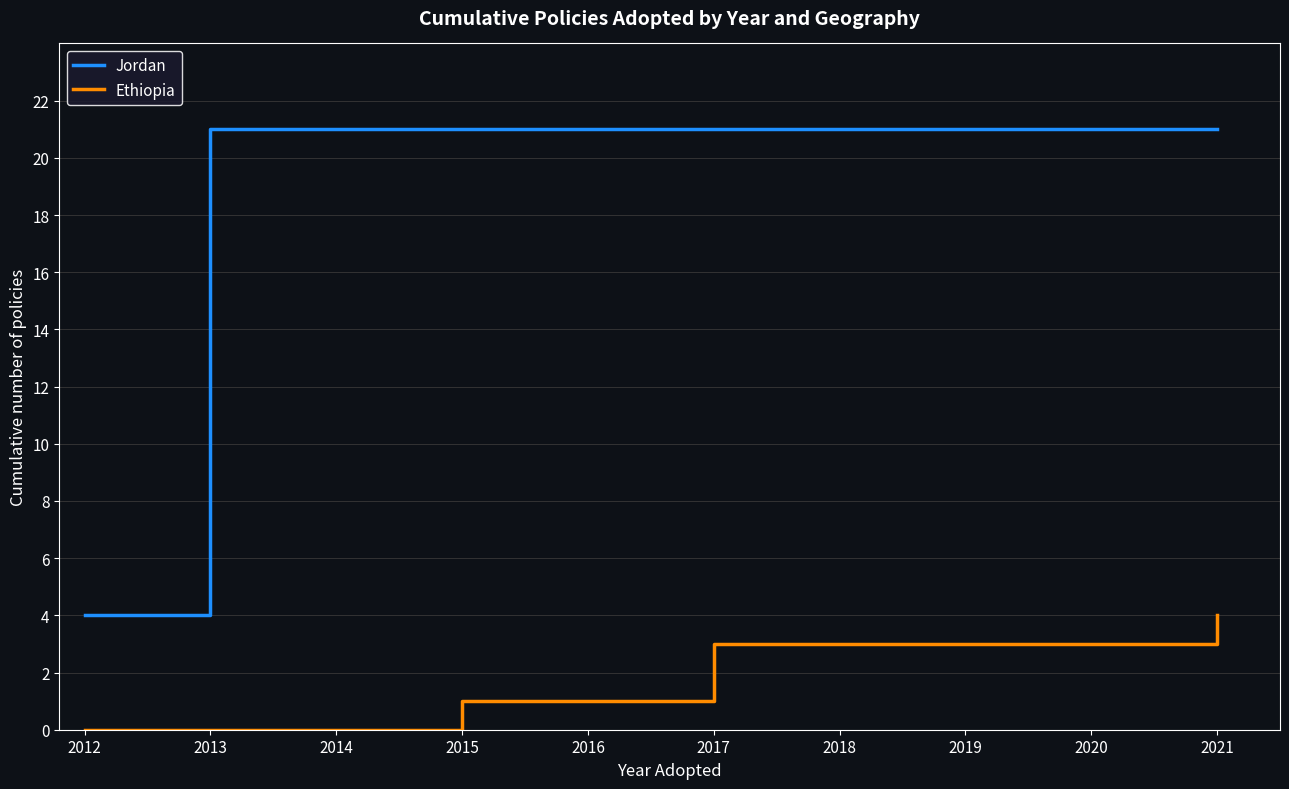

Which series has the largest range (max minus min)?

Jordan